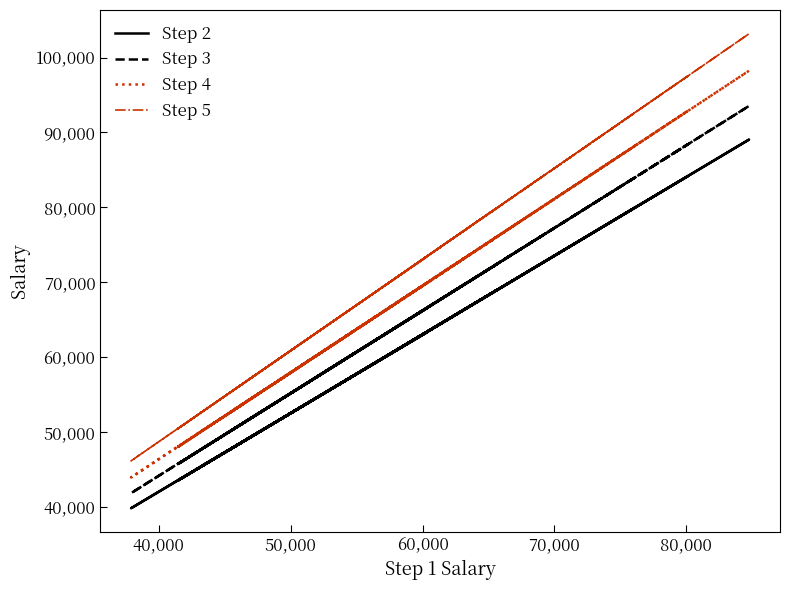

True or false: Step 4 and Step 5 intersect in this chart.

False